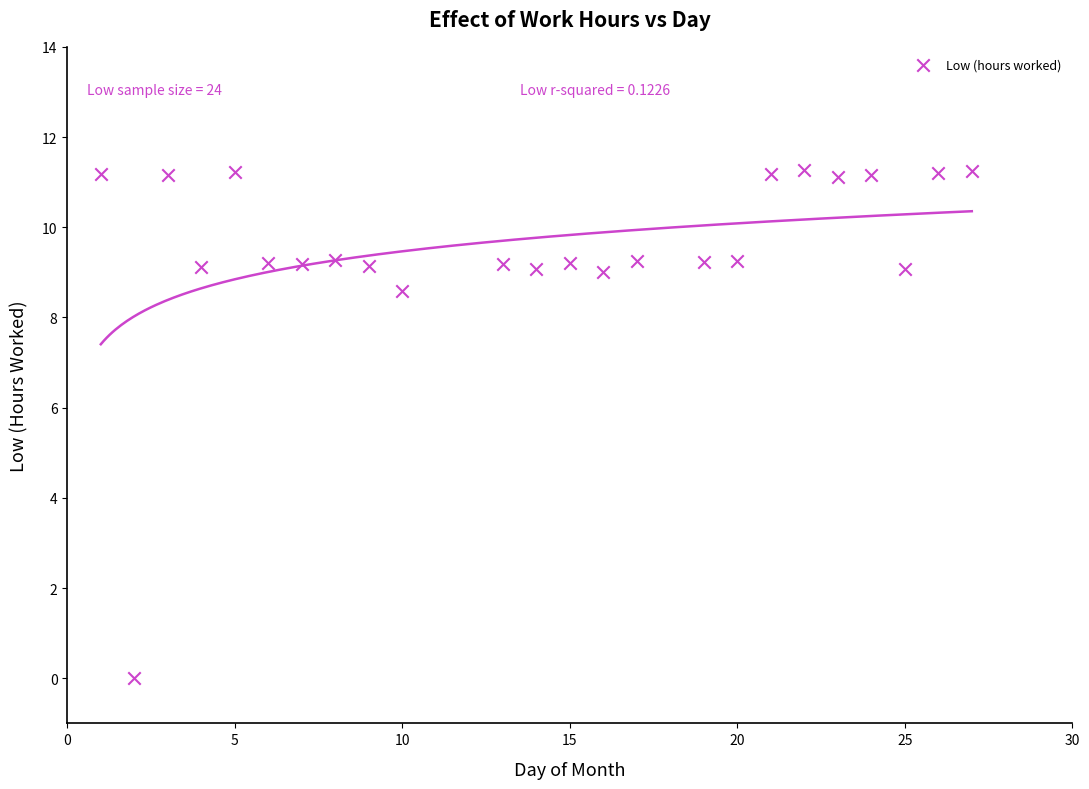

What Y value in the scatter plot is closest to 5?

8.6